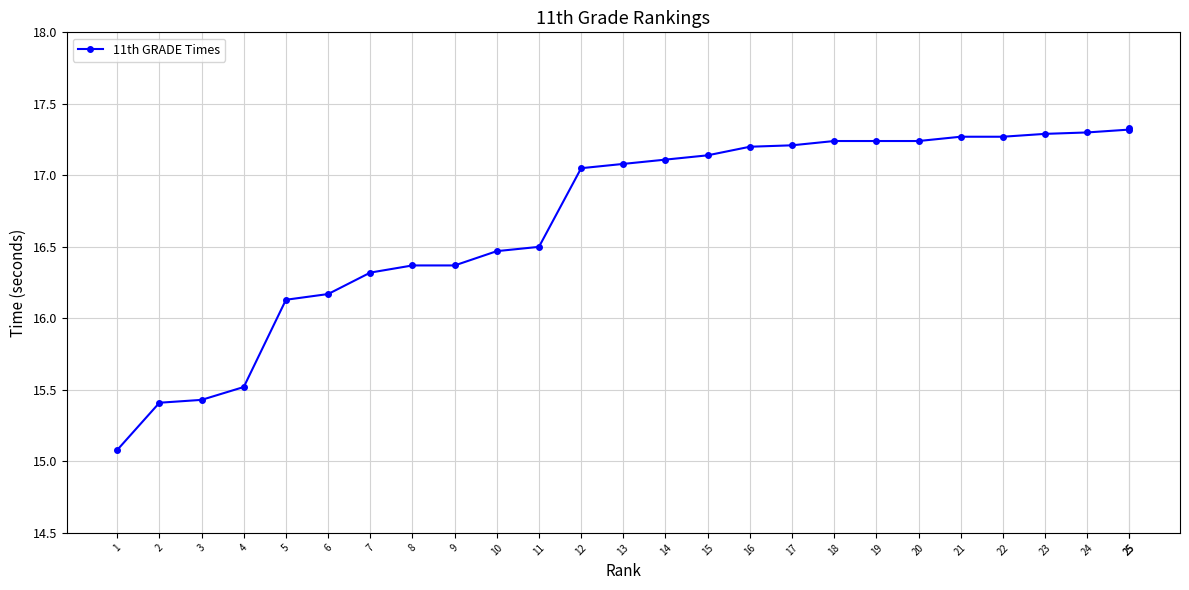

Reading left to right, transcribe all the data shown in this chart.

15.1	15.4	15.4	15.5	16.1	16.2	16.3	16.4	16.4	16.5	16.5	17.1	17.1	17.1	17.1	17.2	17.2	17.2	17.2	17.2	17.3	17.3	17.3	17.3	17.3	17.3